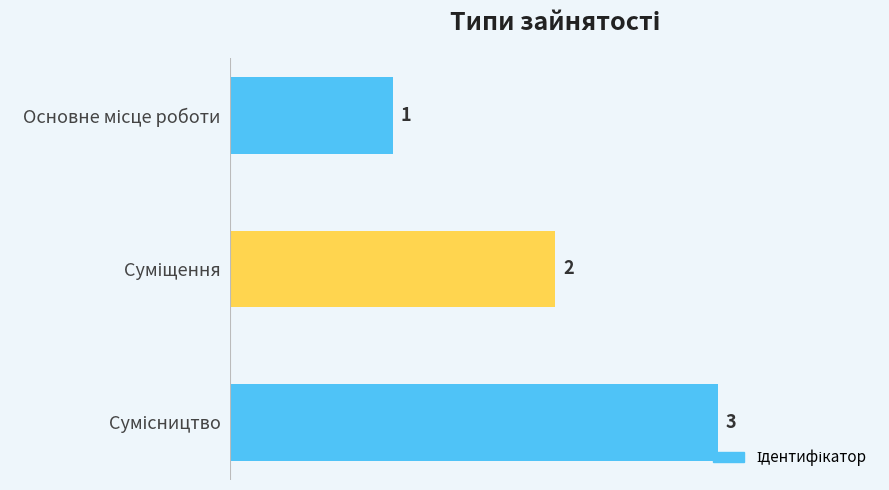

How many values are between 1 and 3?

3